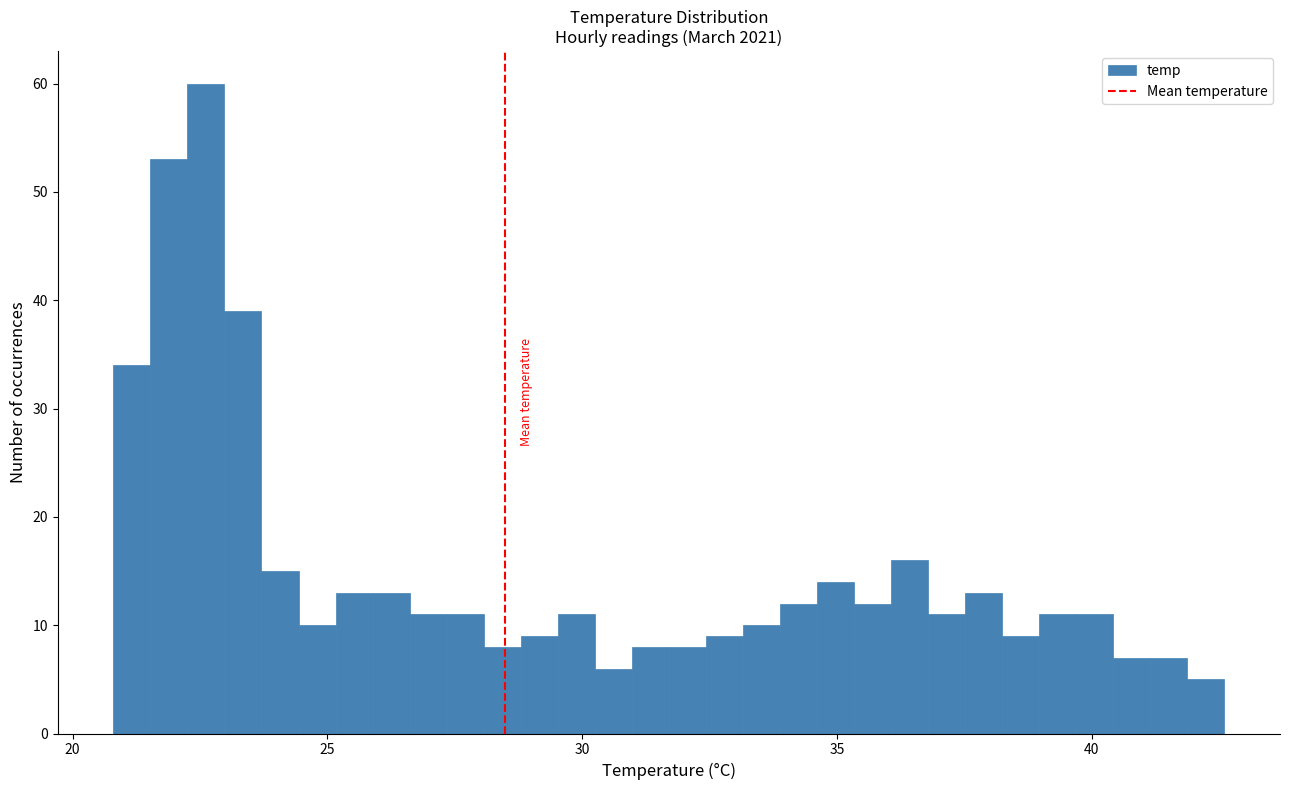

Read against the x-axis, roughly where is the centre of the tallest bar?

22.5